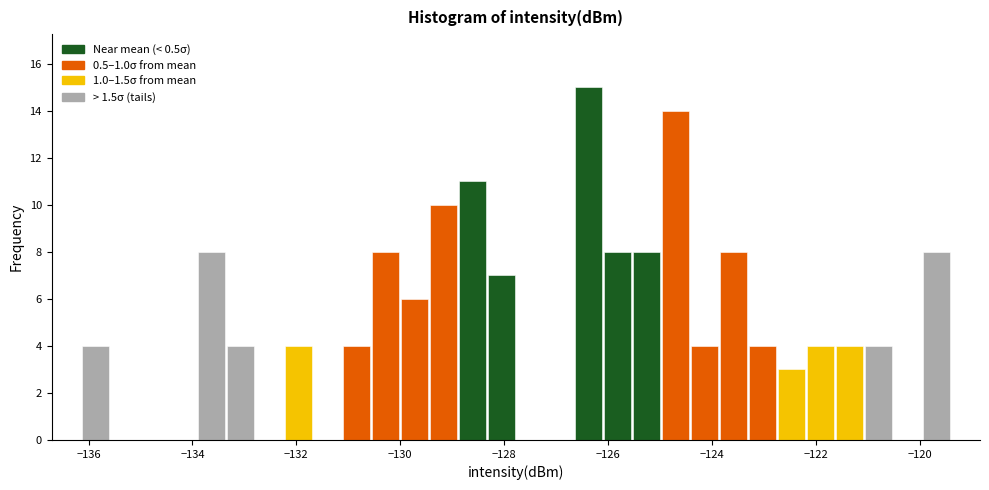

Around what value on the x-axis is the tallest bar? Give the approximate position of its centre, as read against the axis.

-126.4